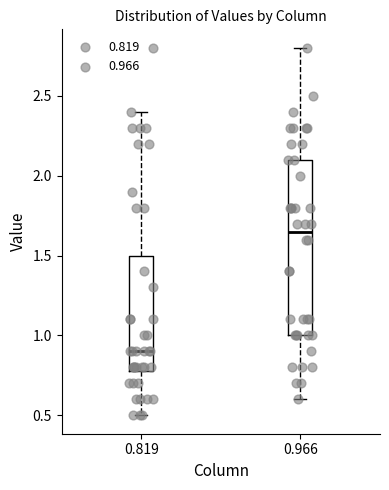

Reading left to right, read every box against the y-axis: the position of its median line, the range the box covers, and the ends of its whiskers. The values are not printed on the chart, so give them approximately, as read against the axis.

0.819: median 0.90, box 0.80 to 1.50, whiskers 0.50 to 2.40
0.966: median 1.65, box 1.00 to 2.10, whiskers 0.60 to 2.80